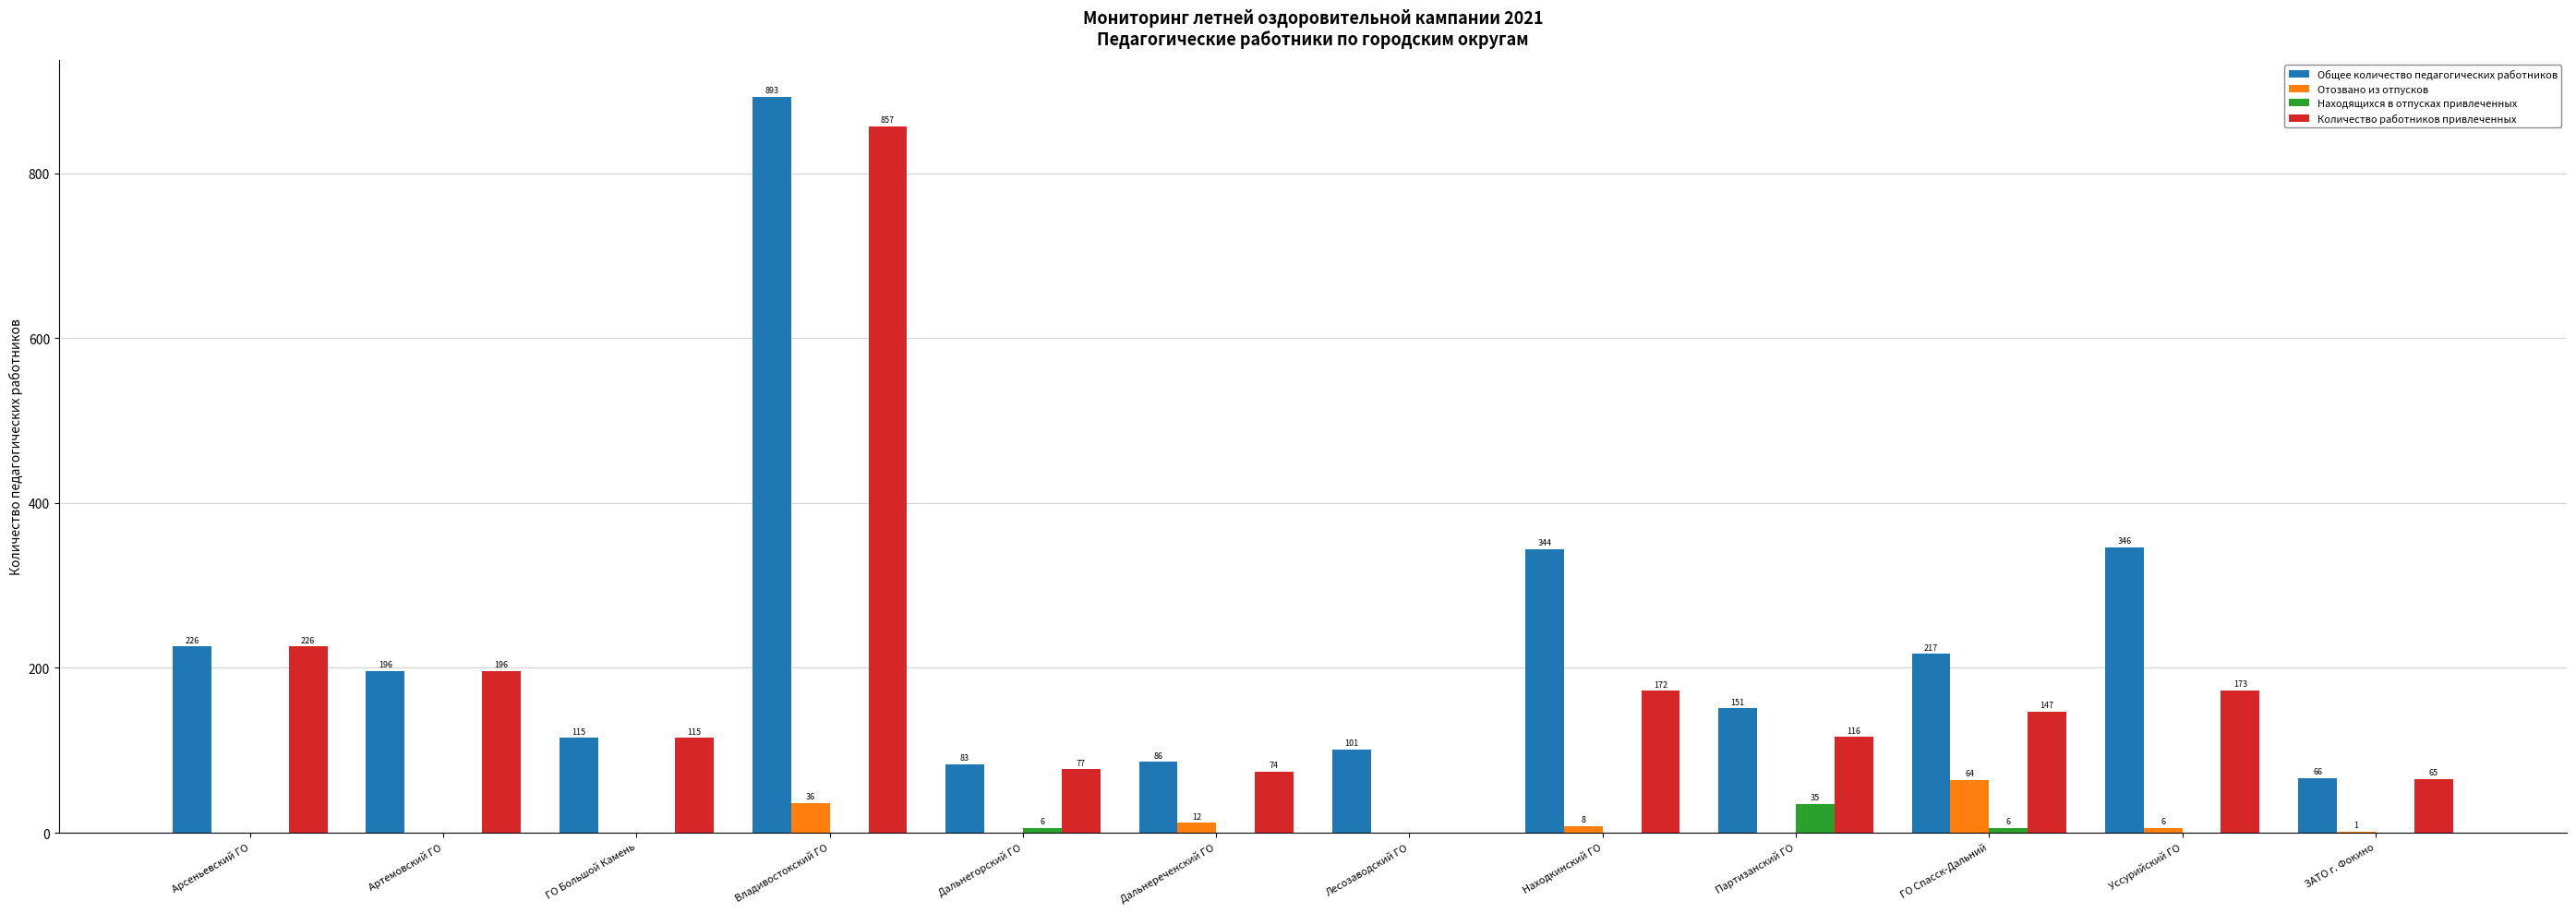

Between Артемовский ГО and ЗАТО г. Фокино, which series saw the biggest shift?

Количество работников привлеченных